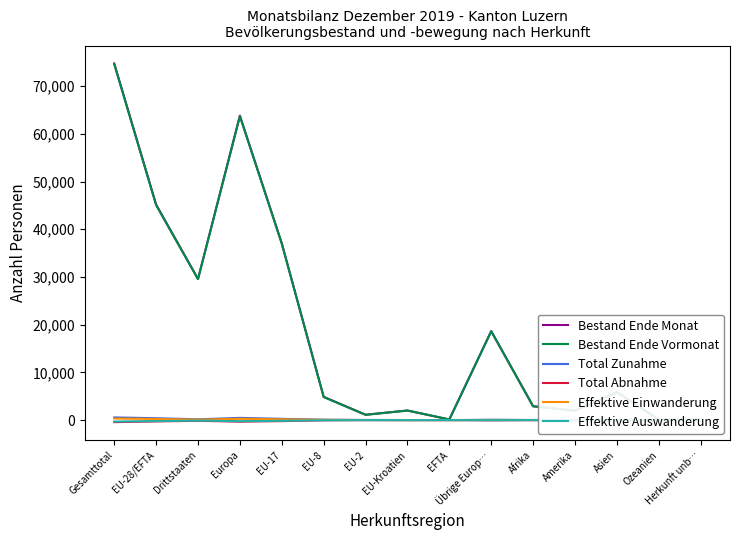

What is the sum of all Bestand Ende Vormonat values?

287507